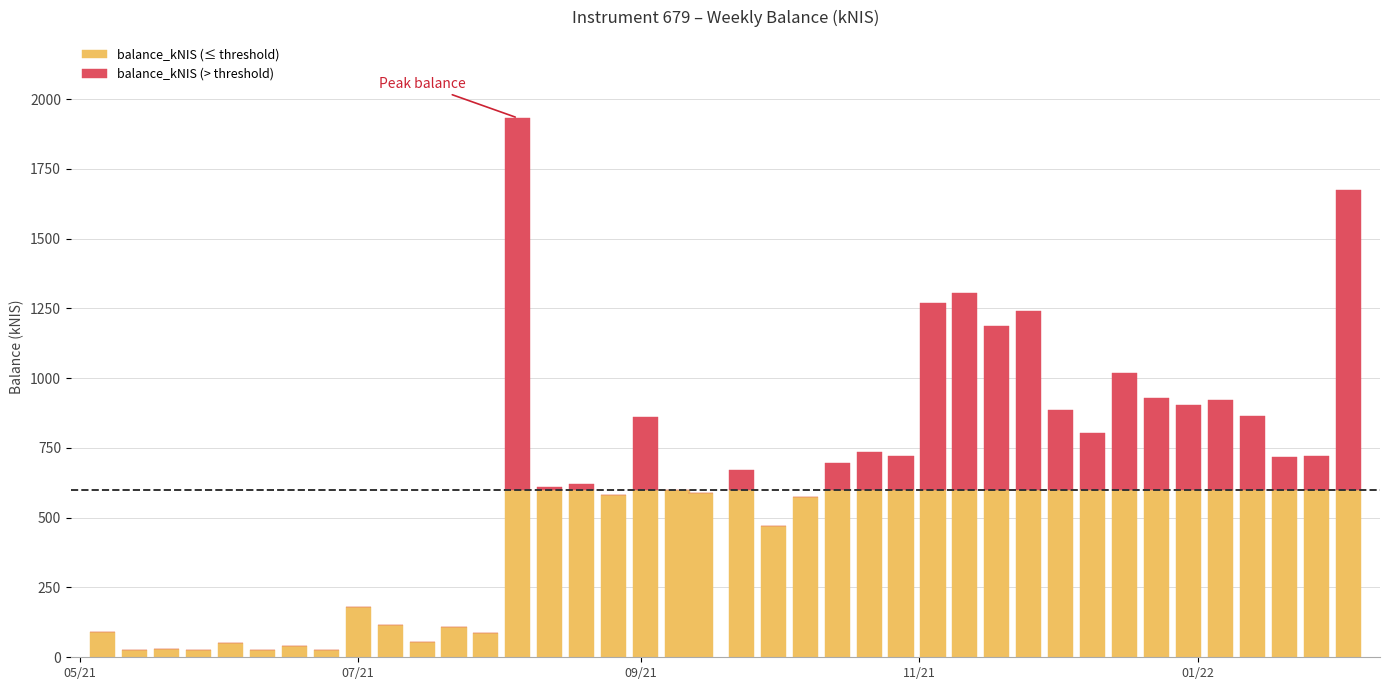

What is the highest value of the balance_kNIS (≤ threshold) series?

600.0